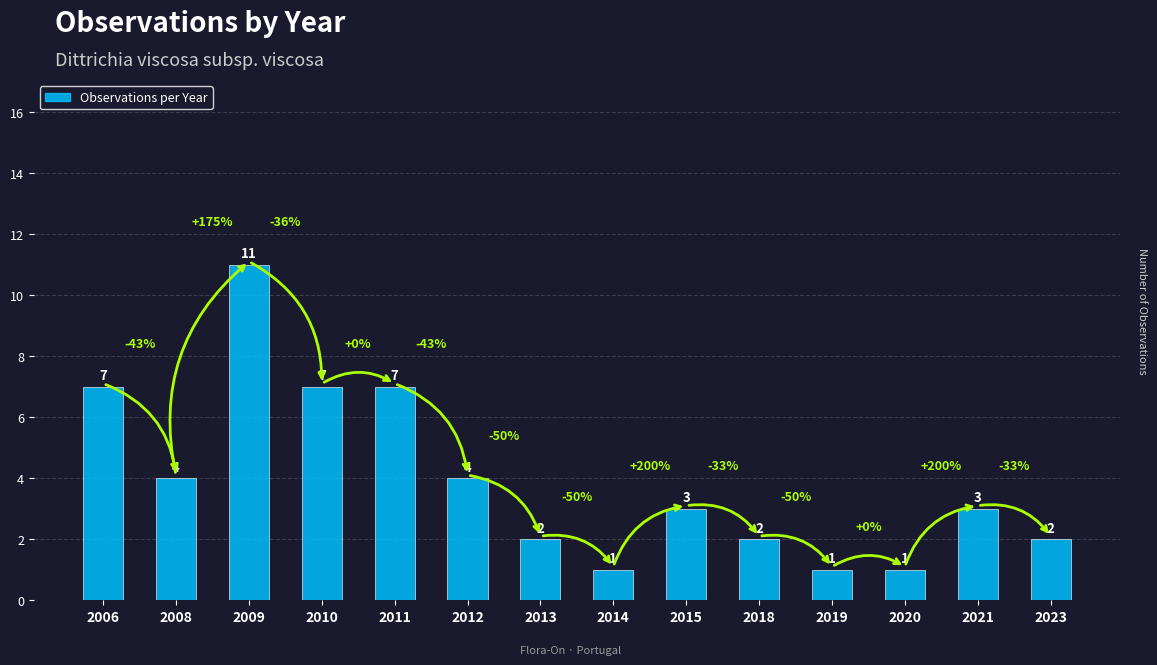

What is the change in value from 2012 to 2015?

-1